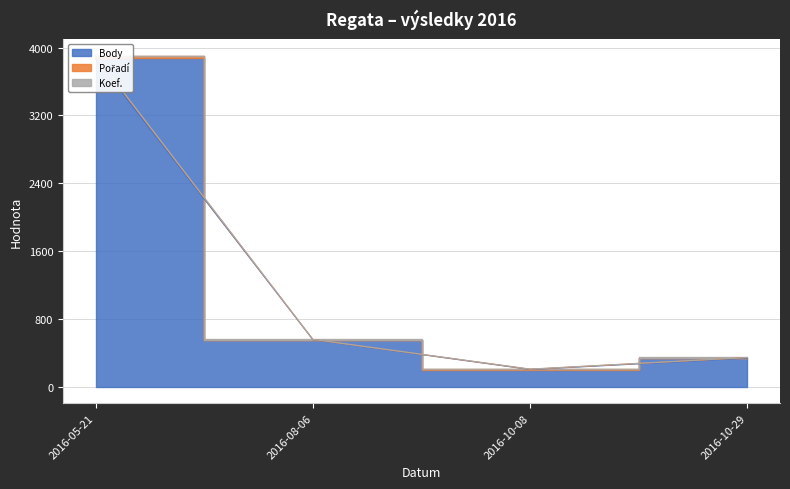

What is the sum of all Koef. values?

5013